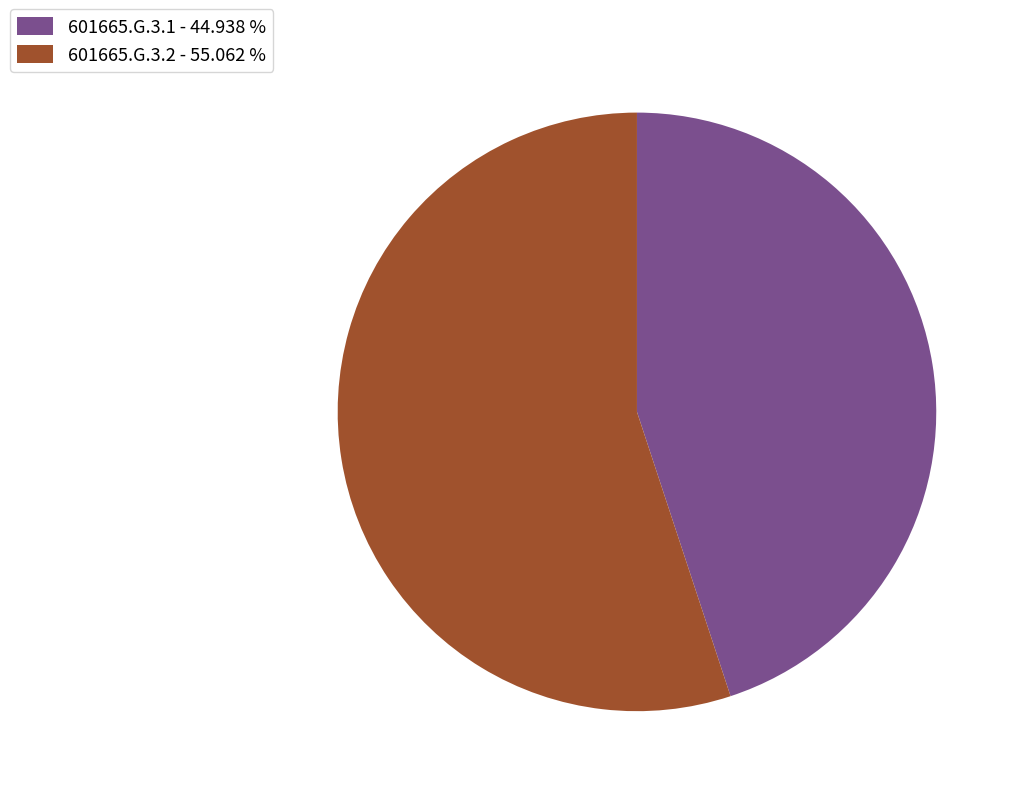

Which category has the smallest portion of the pie?

601665.G.3.1